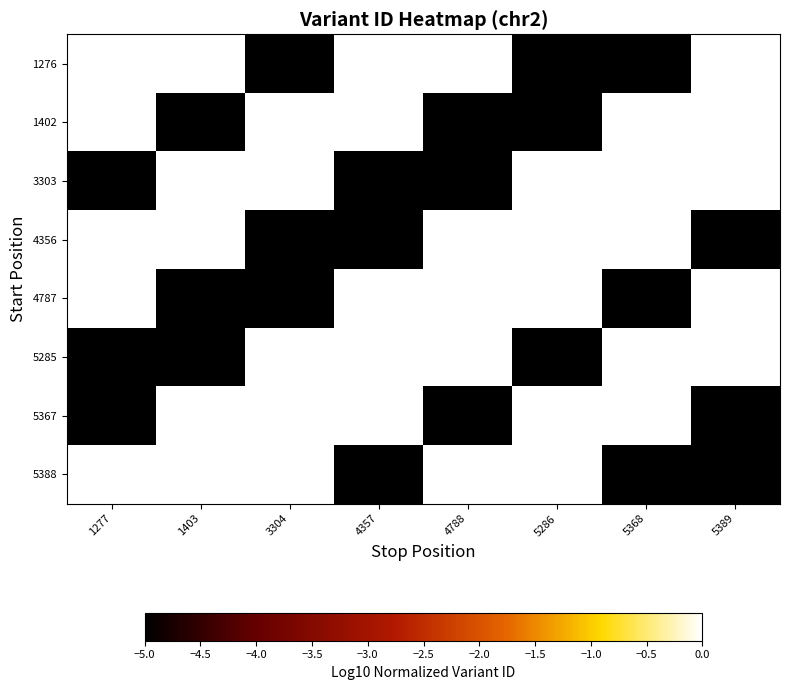

Which category has the lowest value across all series?

3304